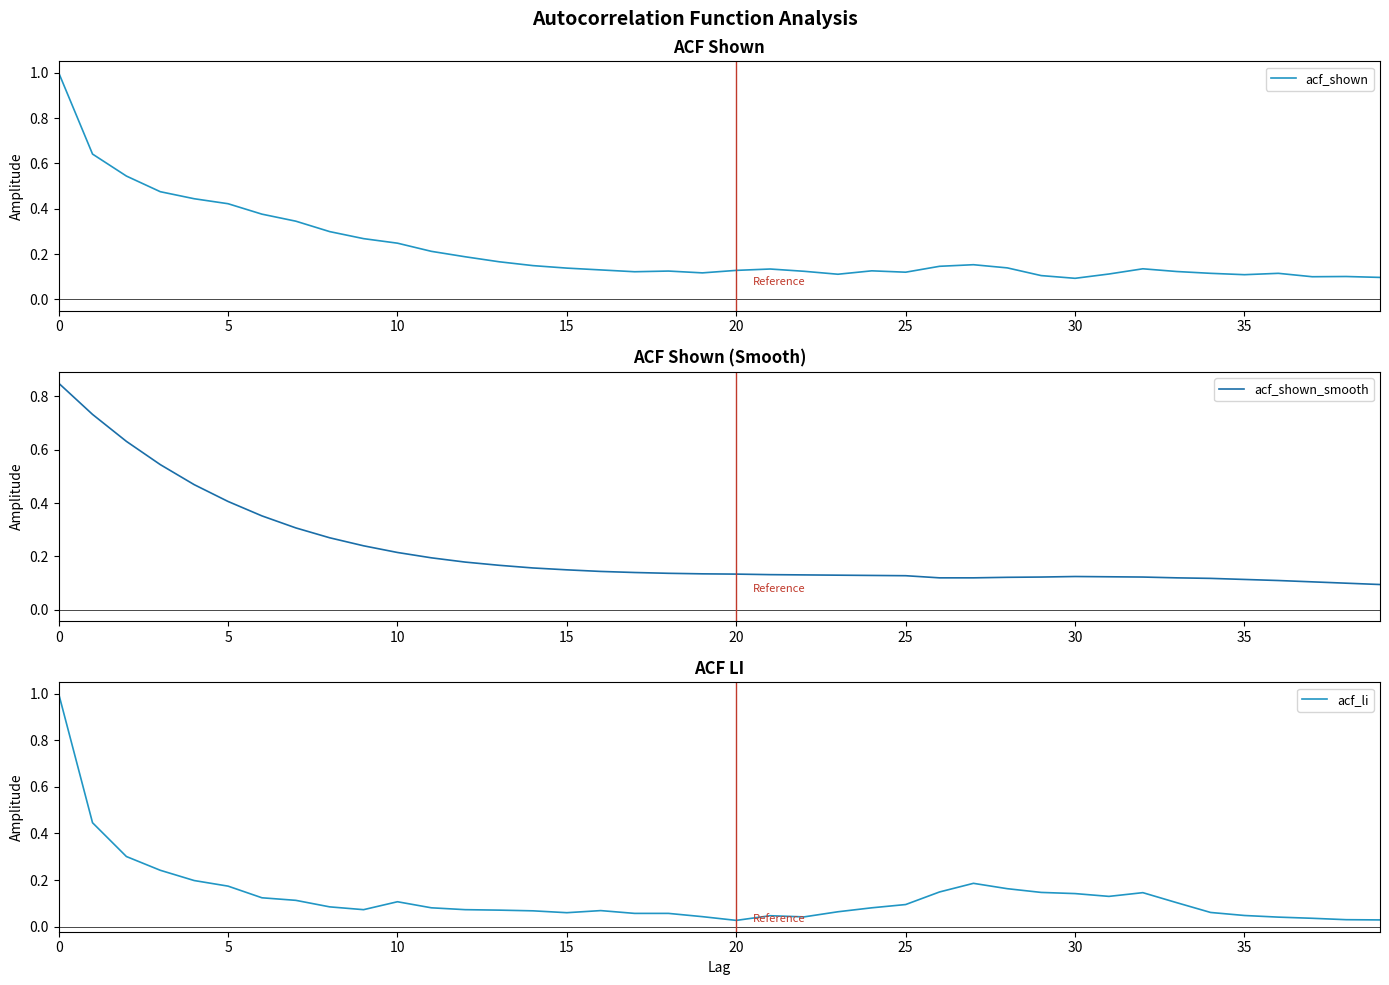

Which has a higher value, 10 or 12?

10